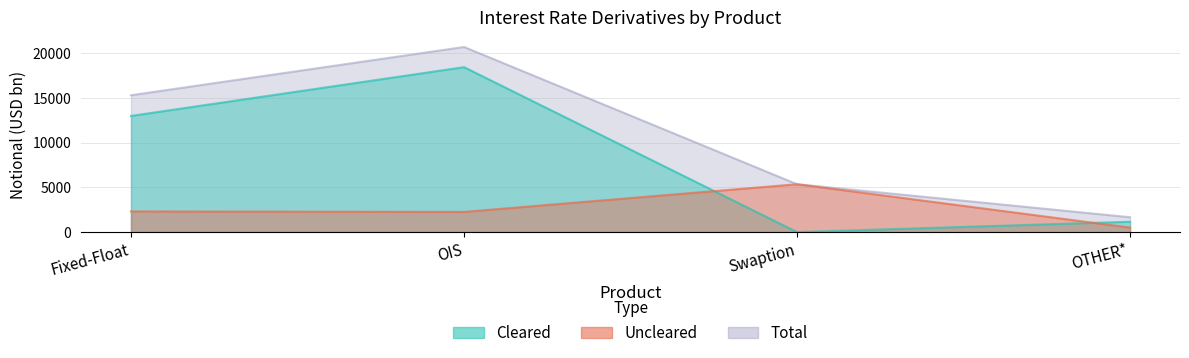

Which series has the largest total across all categories?

Total